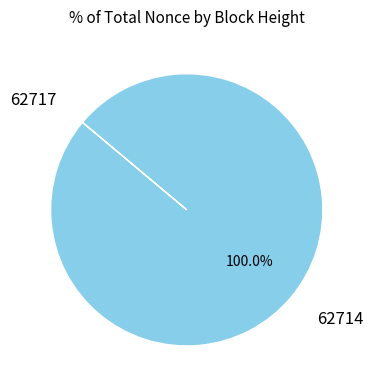

What is the largest slice in the pie chart?

62714